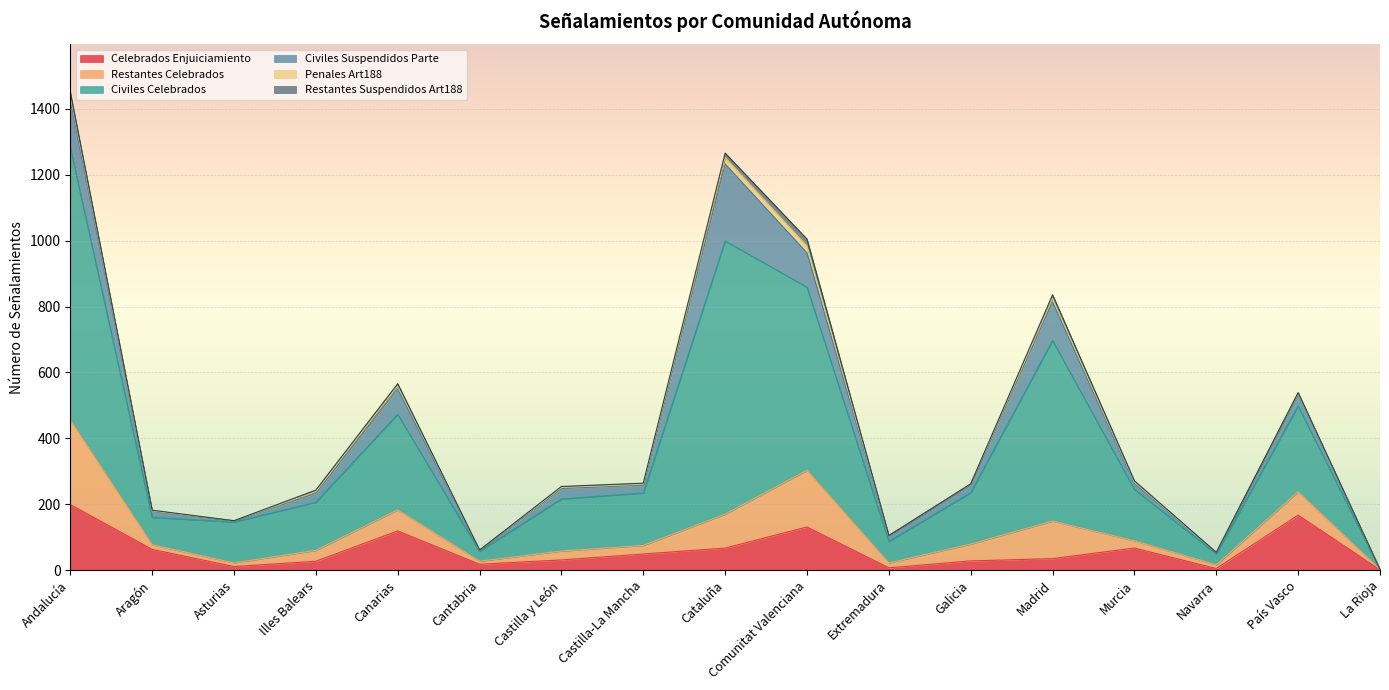

True or false: Penales Art188 and Celebrados Enjuiciamiento intersect in this chart.

False